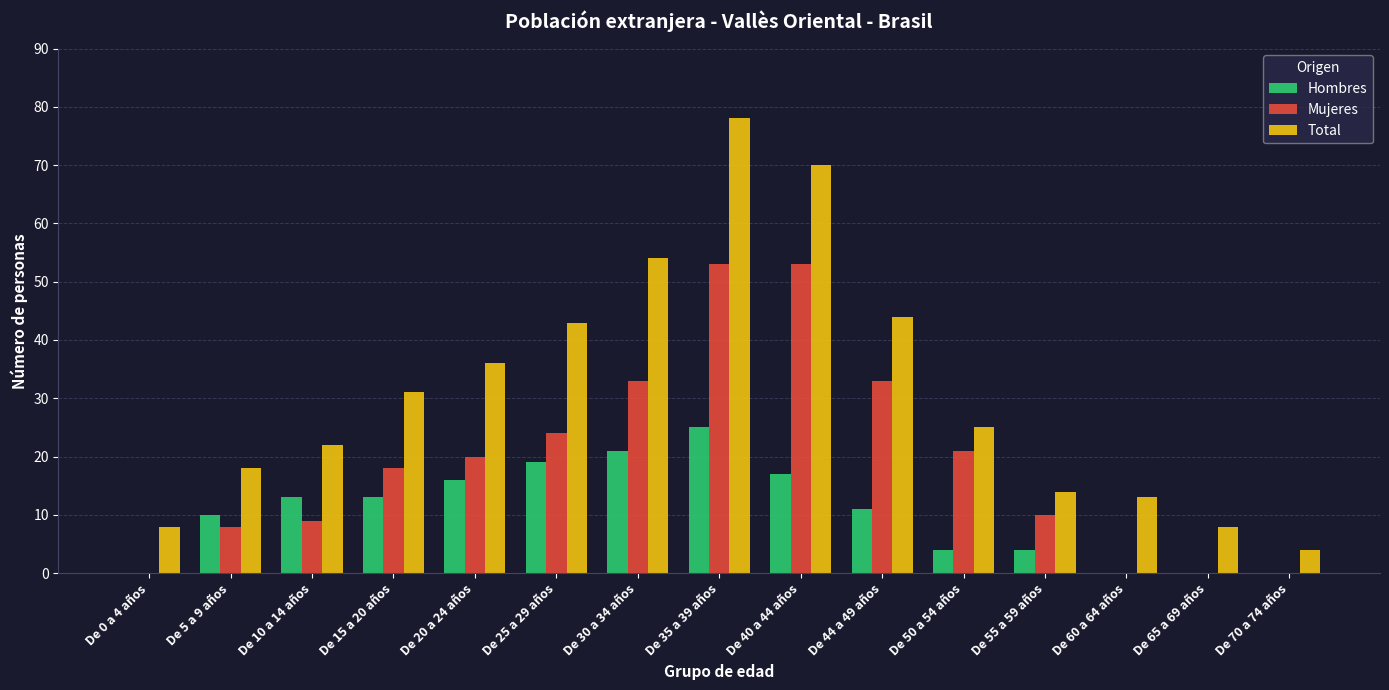

How many categories are shown in the chart?

15